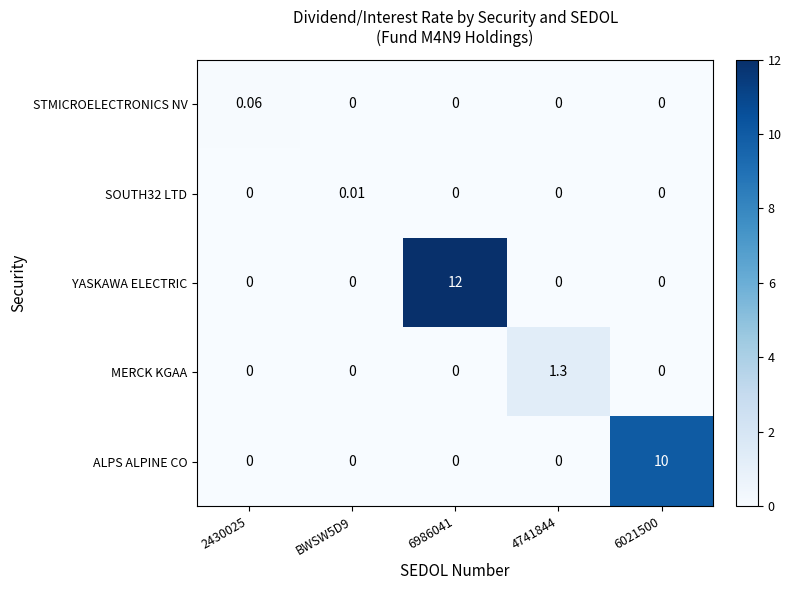

Which series has the largest total across all categories?

YASKAWA ELECTRIC